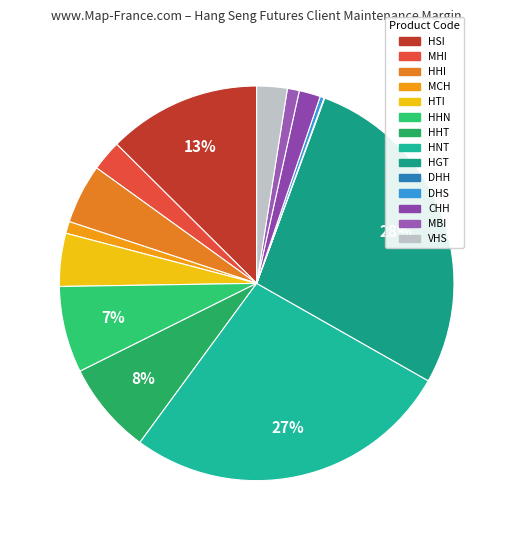

How many slices are in this pie chart?

14